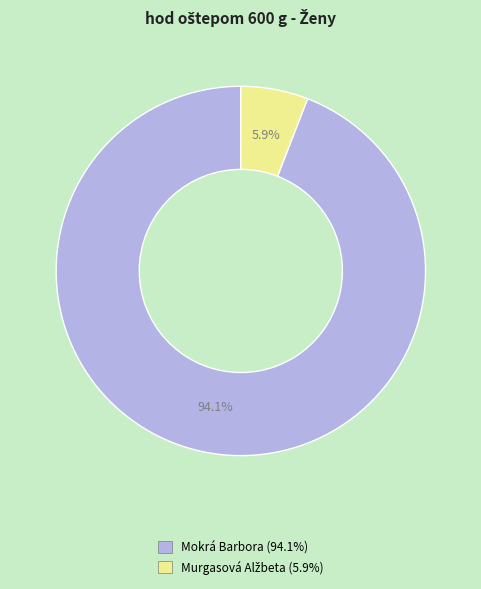

How much of the chart is everything except Mokrá Barbora (94.1%)?

5.9%